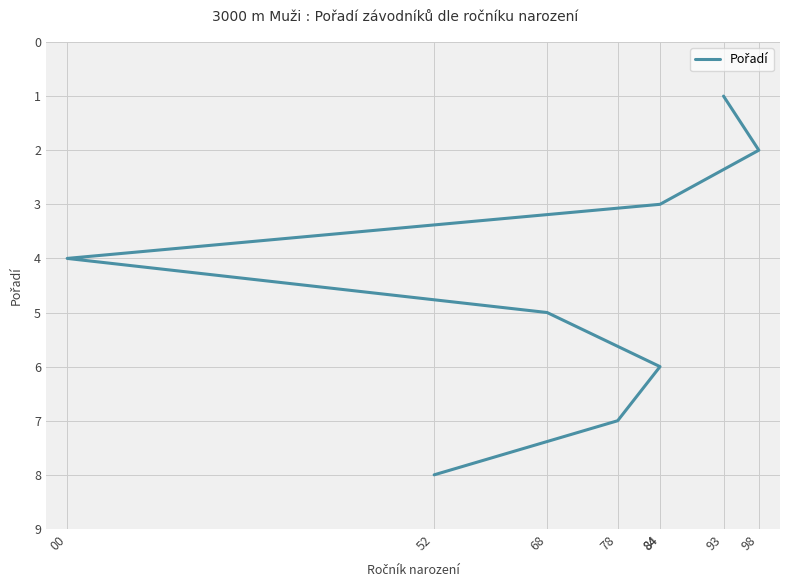

Where does the data first go above 5?

84